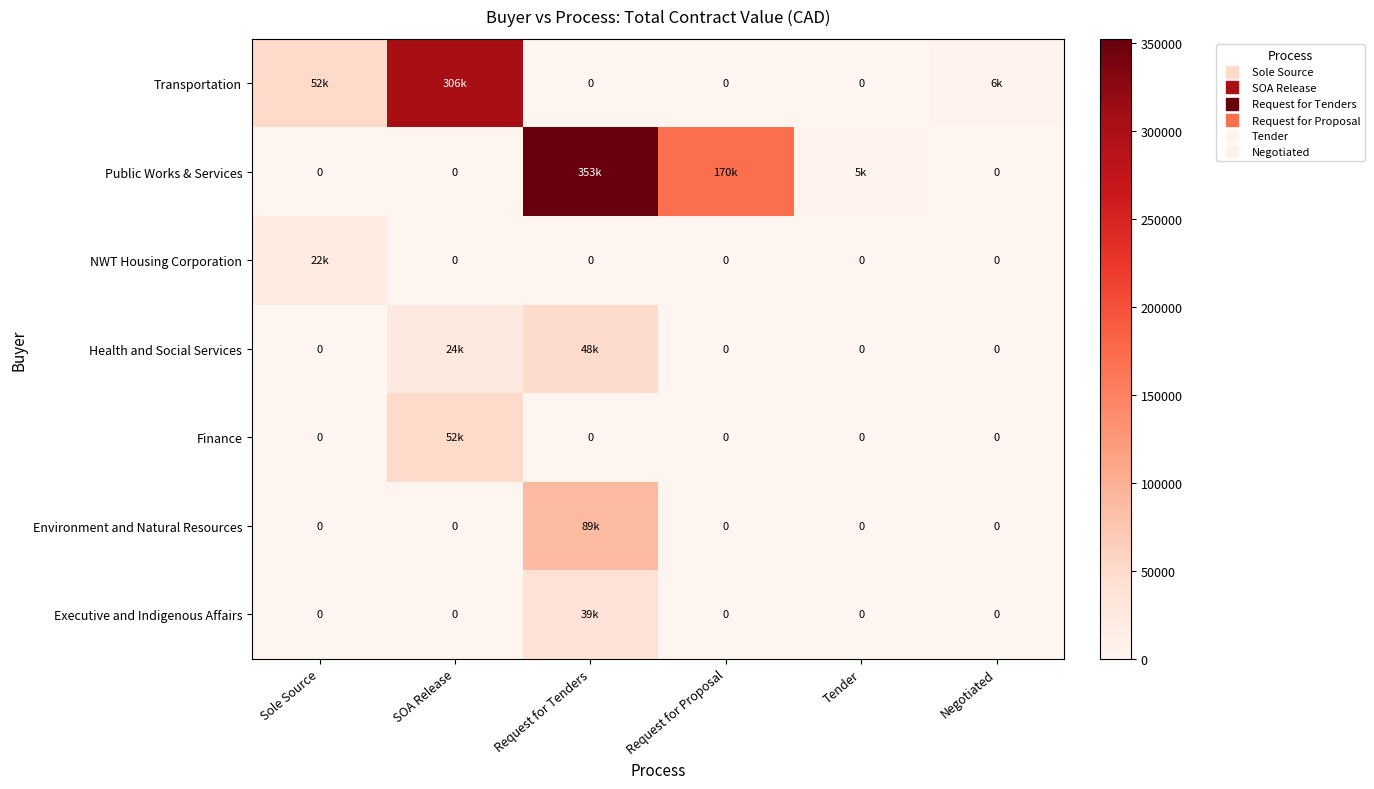

How many categories are shown in the chart?

6